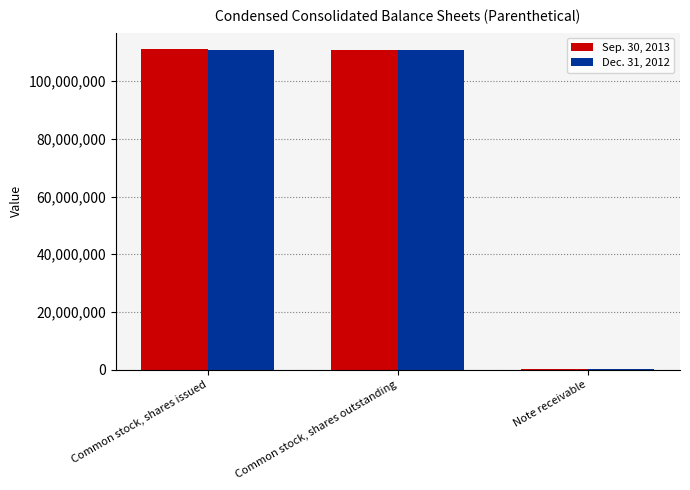

Reading left to right, what are all the values shown in this chart?

Sep. 30, 2013: 111236044	110737205	100000
Dec. 31, 2012: 110737205	110737205	100000